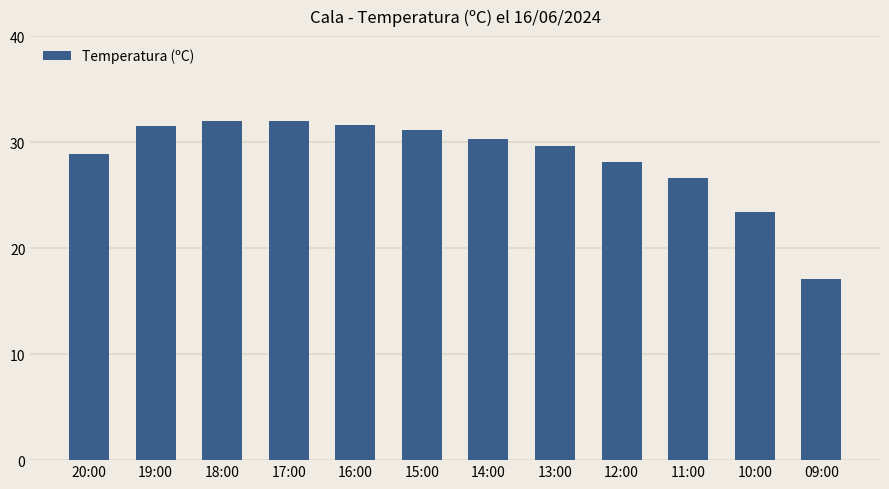

What is the label of the 9th bar from the left?

12:00